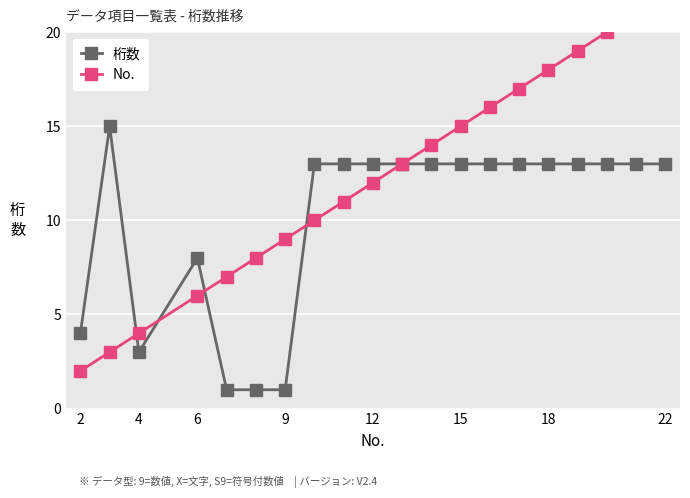

Reading left to right, what are all the values shown in this chart?

桁数: 4	15	3	8	1	1	1	13	13	13	13	13	13	13	13	13	13	13	13	13
No.: 2	3	4	6	7	8	9	10	11	12	13	14	15	16	17	18	19	20	21	22